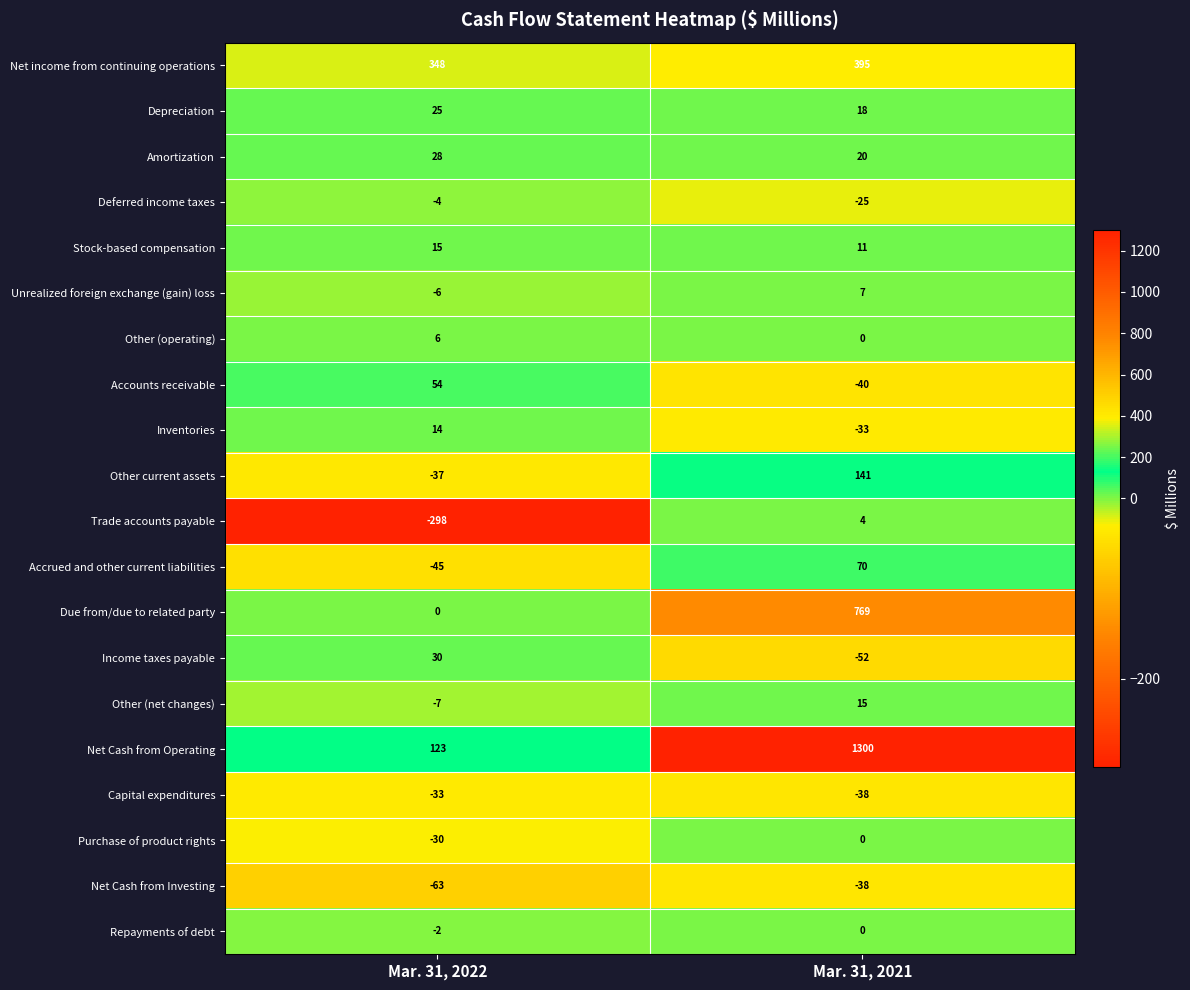

The Other (net changes) series shows 15 at Mar. 31, 2021. True or false?

True